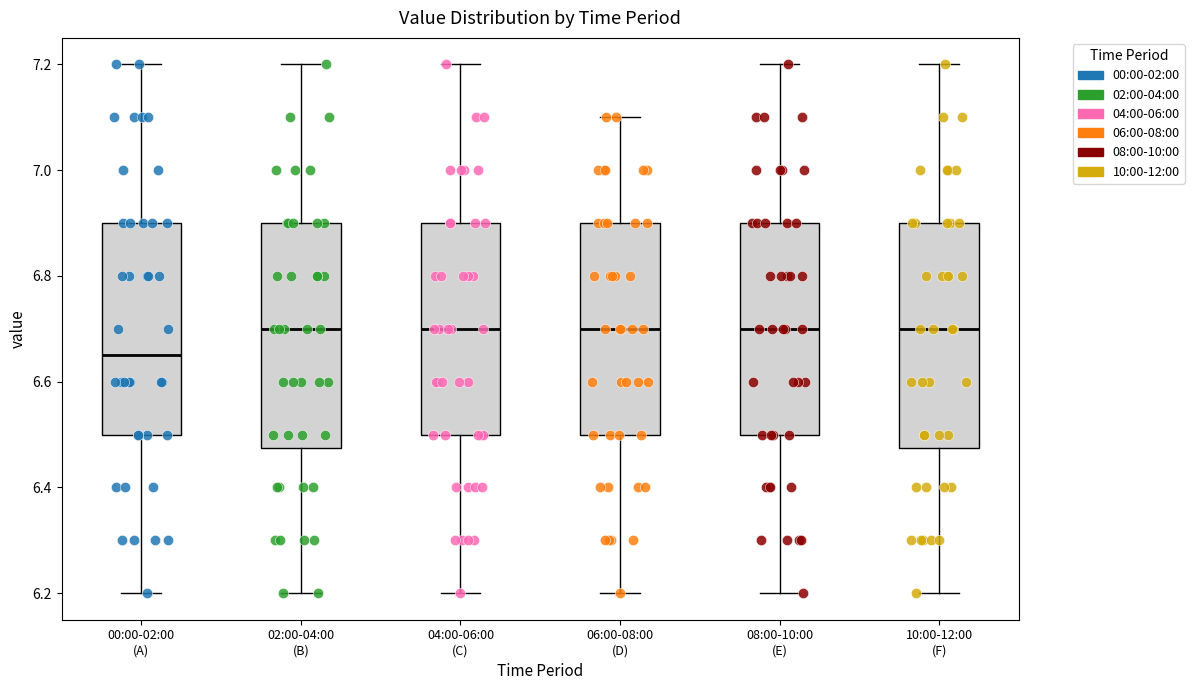

Where is the lower edge of the box for 02:00-04:00 (B) on the y-axis? The values are not printed on the chart, so give them approximately, as read against the axis.

6.48